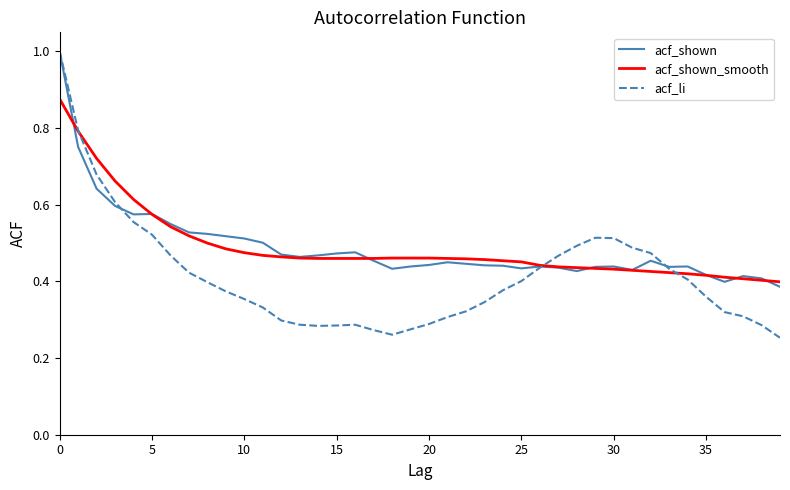

Which series has the widest spread of values?

acf_li